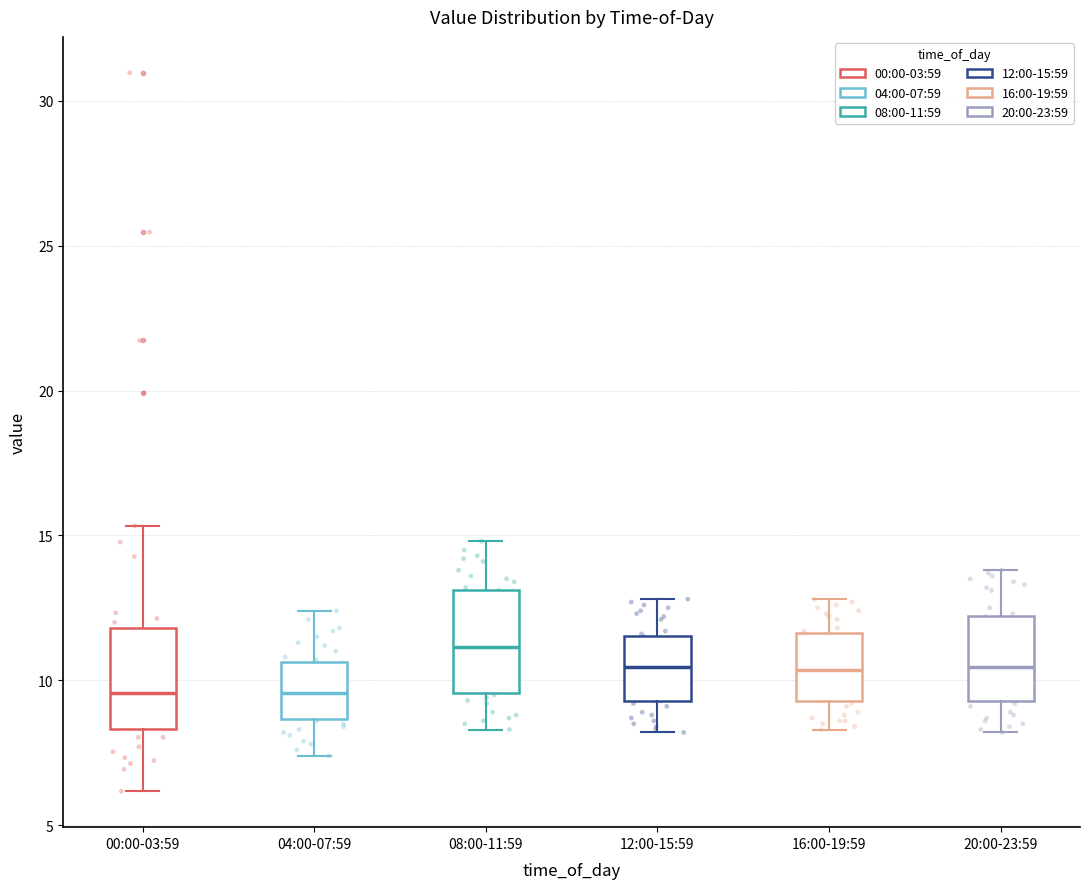

Reading left to right, read every box against the y-axis: the position of its median line, the range the box covers, and the ends of its whiskers. The values are not printed on the chart, so give them approximately, as read against the axis.

00:00-03:59: median 9.5, box 8.5 to 12.0, whiskers 6.0 to 15.5
04:00-07:59: median 9.5, box 8.5 to 10.5, whiskers 7.5 to 12.5
08:00-11:59: median 11.0, box 9.5 to 13.0, whiskers 8.5 to 15.0
12:00-15:59: median 10.5, box 9.5 to 11.5, whiskers 8.0 to 13.0
16:00-19:59: median 10.5, box 9.5 to 11.5, whiskers 8.5 to 13.0
20:00-23:59: median 10.5, box 9.5 to 12.0, whiskers 8.0 to 14.0